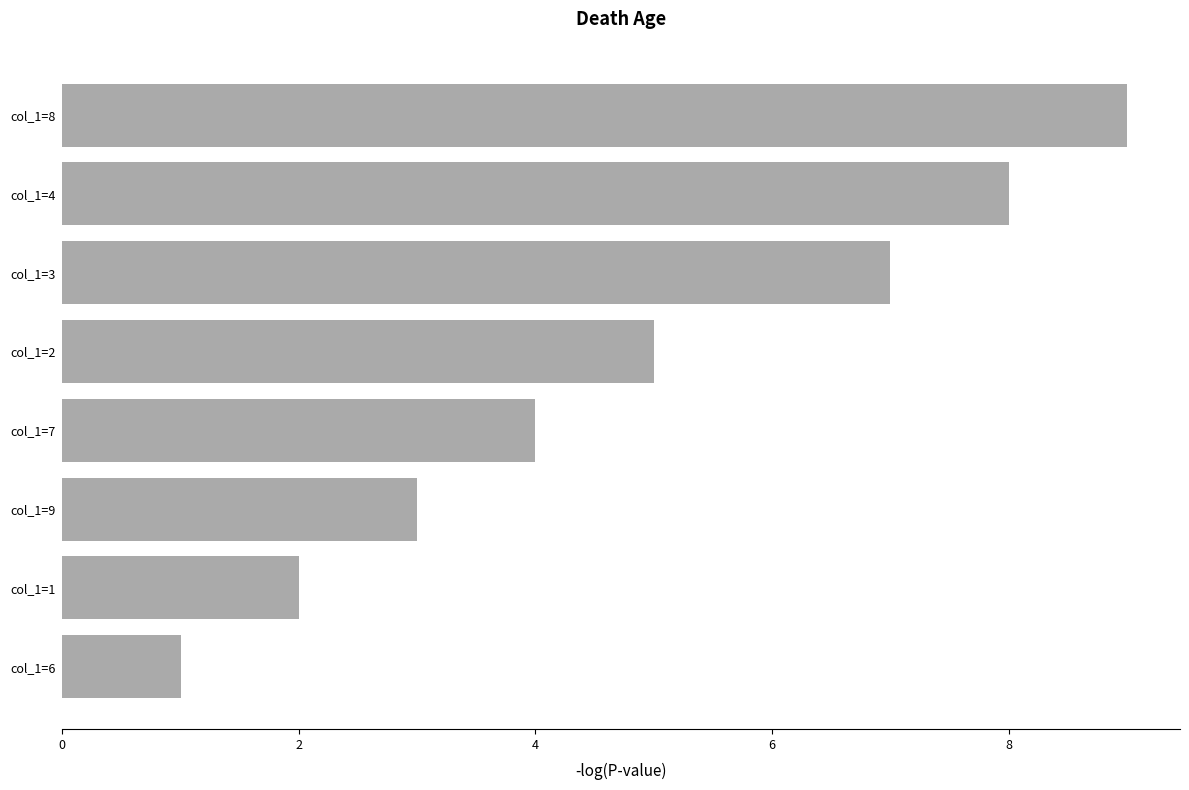

Rank the categories by value from lowest to highest.

col_1=6, col_1=1, col_1=9, col_1=7, col_1=2, col_1=3, col_1=4, col_1=8